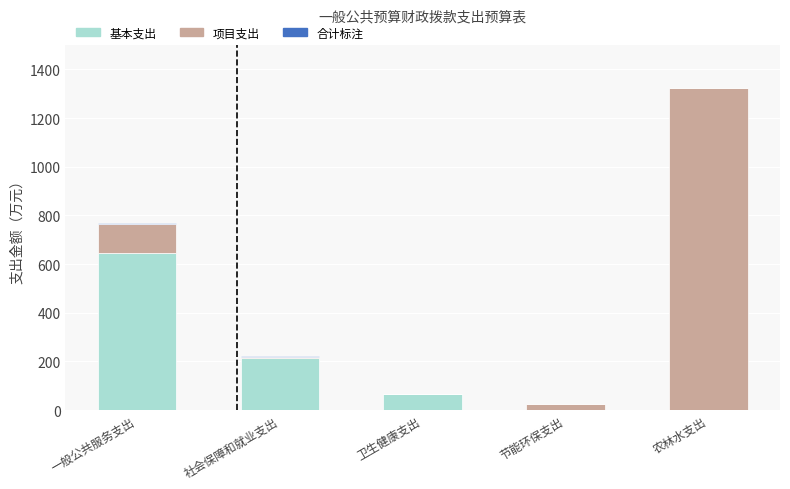

Is it true that 基本支出 equals 348.8 at 一般公共服务支出?

False